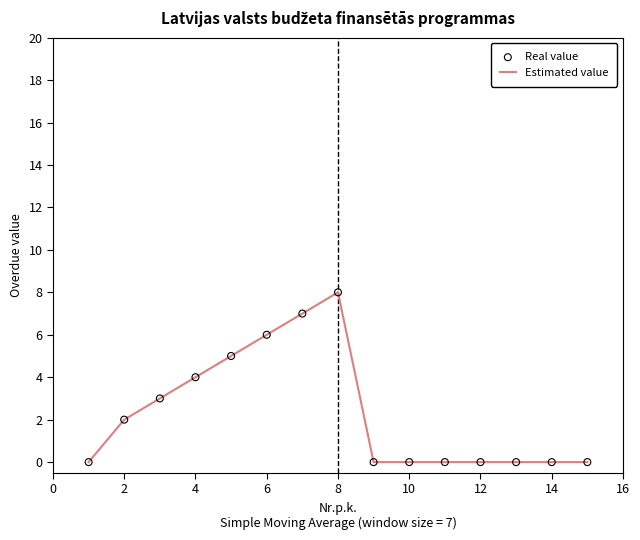

What is the greatest value displayed?

8